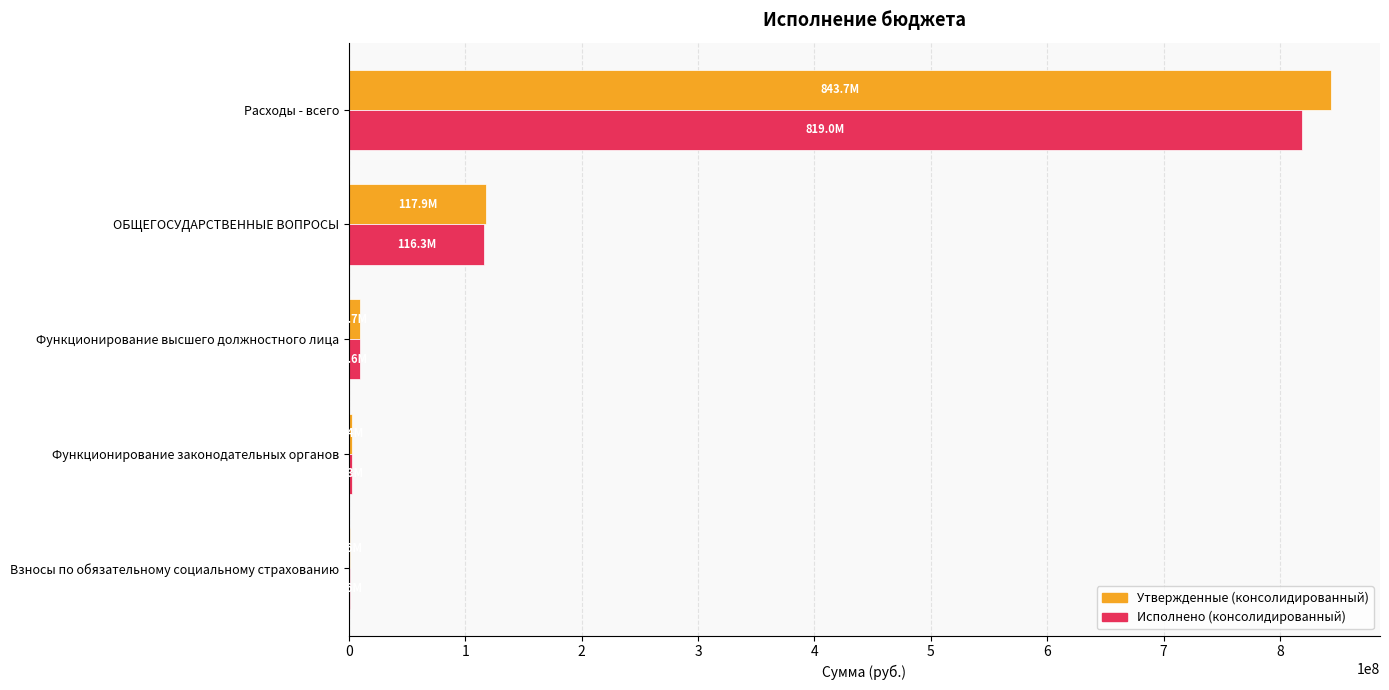

At which label is Исполнено (консолидированный) closest to 409776957?

ОБЩЕГОСУДАРСТВЕННЫЕ ВОПРОСЫ